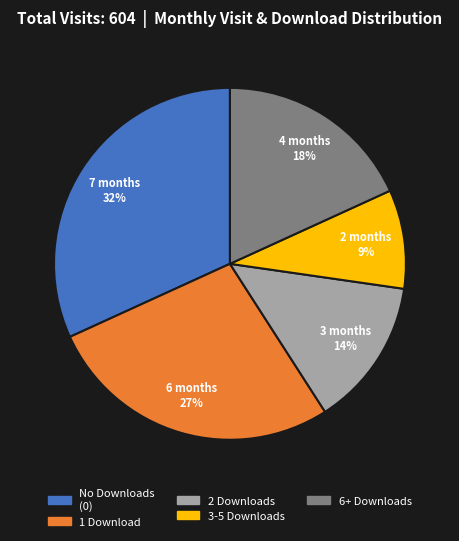

To the nearest percent, what is the difference between the largest and smallest slice percentages?

23%